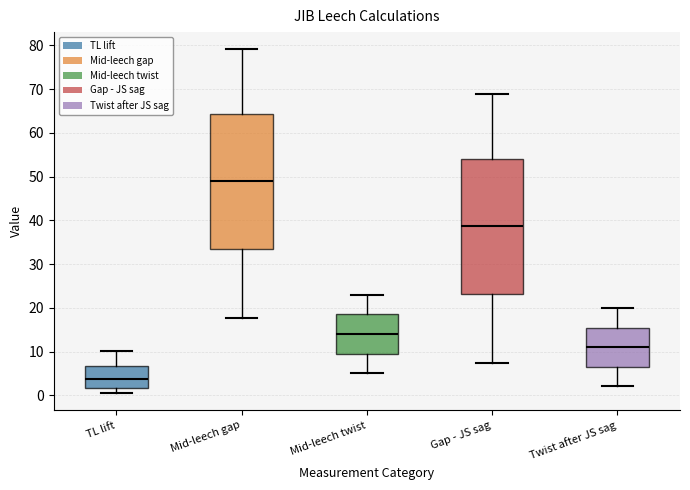

Where does the lower whisker of the box for Twist after JS sag end on the y-axis? The values are not printed on the chart, so give them approximately, as read against the axis.

2